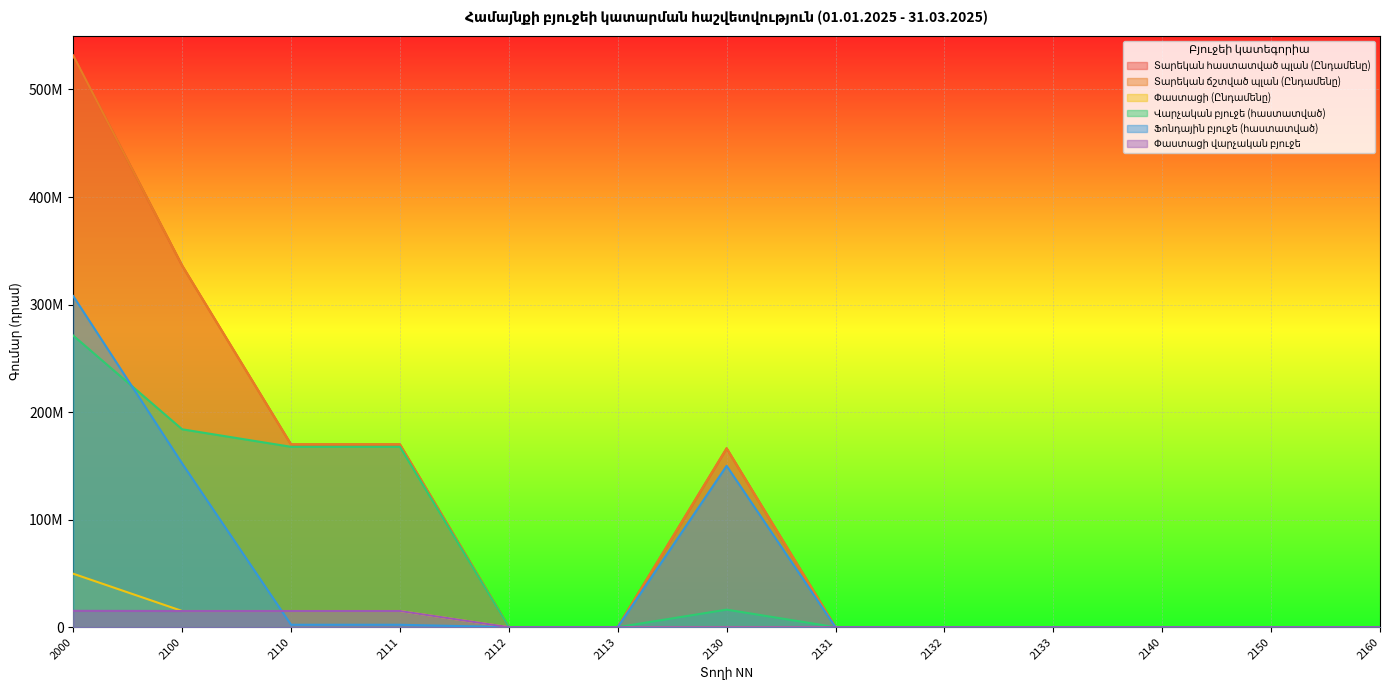

Where is Փաստացի (Ընդամենը) nearest to the value 24836382?

2100